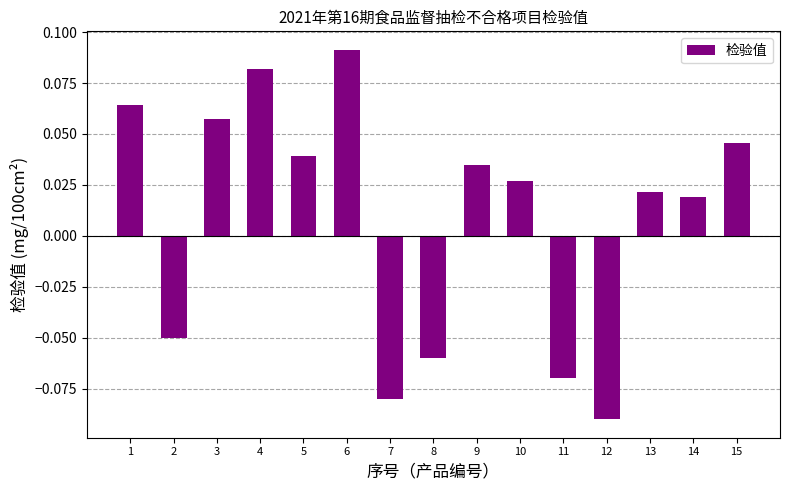

At which label is the value closest to 0?

14